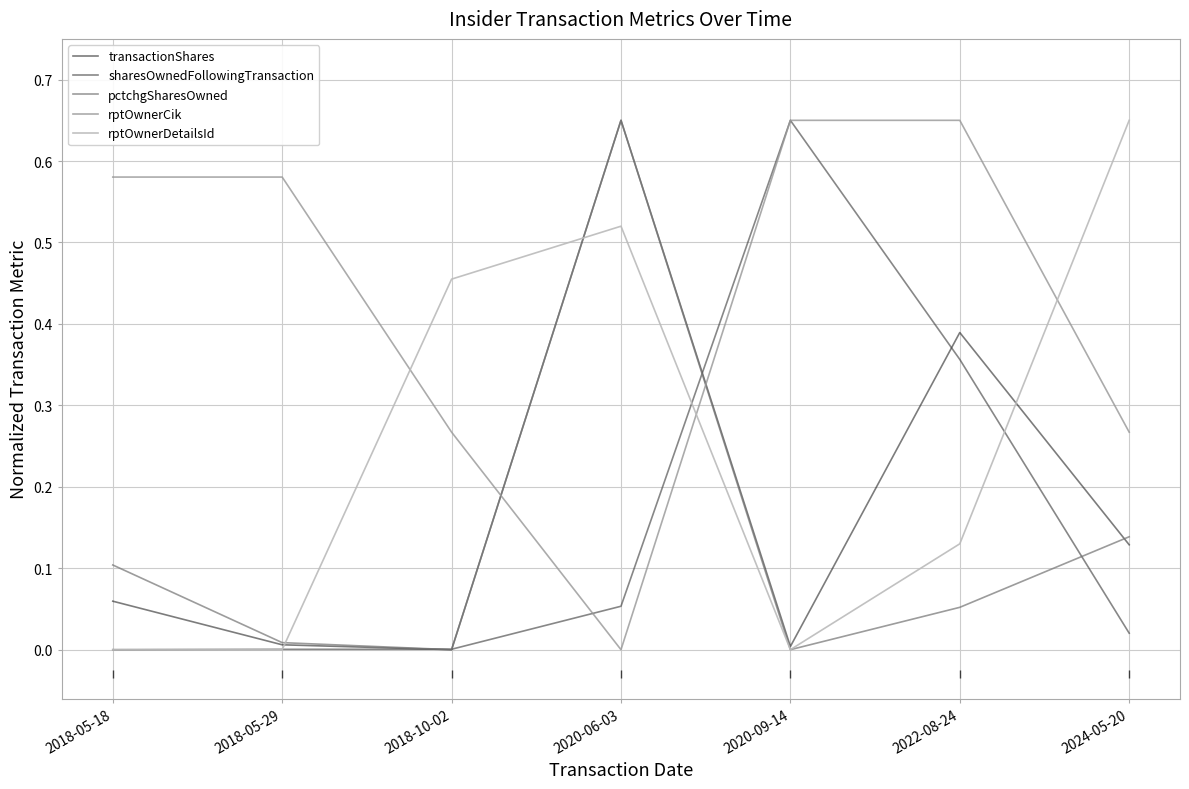

Which series ends up on top after the final intersection of rptOwnerCik and pctchgSharesOwned?

rptOwnerCik